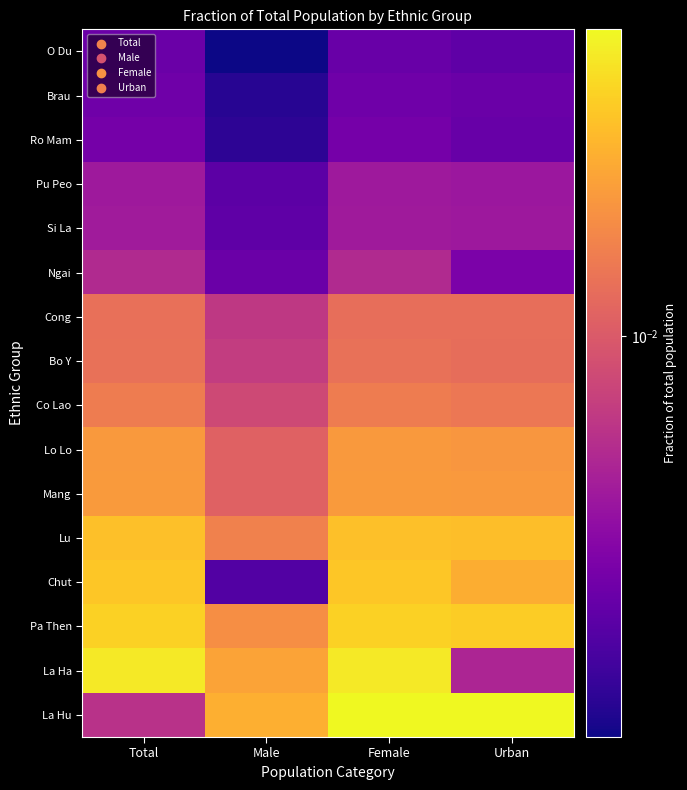

Reading left to right, list all the values displayed in this chart.

O Du: Total=0.0	Male=0.0	Female=0.0	Urban=0.0
Brau: Total=0.0	Male=0.0	Female=0.0	Urban=0.0
Ro Mam: Total=0.0	Male=0.0	Female=0.0	Urban=0.0
Pu Peo: Total=0.0	Male=0.0	Female=0.0	Urban=0.0
Si La: Total=0.0	Male=0.0	Female=0.0	Urban=0.0
Ngai: Total=0.0	Male=0.0	Female=0.0	Urban=0.0
Cong: Total=0.0	Male=0.0	Female=0.0	Urban=0.0
Bo Y: Total=0.0	Male=0.0	Female=0.0	Urban=0.0
Co Lao: Total=0.0	Male=0.0	Female=0.0	Urban=0.0
Lo Lo: Total=0.0	Male=0.0	Female=0.0	Urban=0.0
Mang: Total=0.0	Male=0.0	Female=0.0	Urban=0.0
Lu: Total=0.0	Male=0.0	Female=0.0	Urban=0.0
Chut: Total=0.0	Male=0.0	Female=0.0	Urban=0.0
Pa Then: Total=0.0	Male=0.0	Female=0.0	Urban=0.0
La Ha: Total=0.0	Male=0.0	Female=0.0	Urban=0.0
La Hu: Total=0.0	Male=0.0	Female=0.1	Urban=0.1